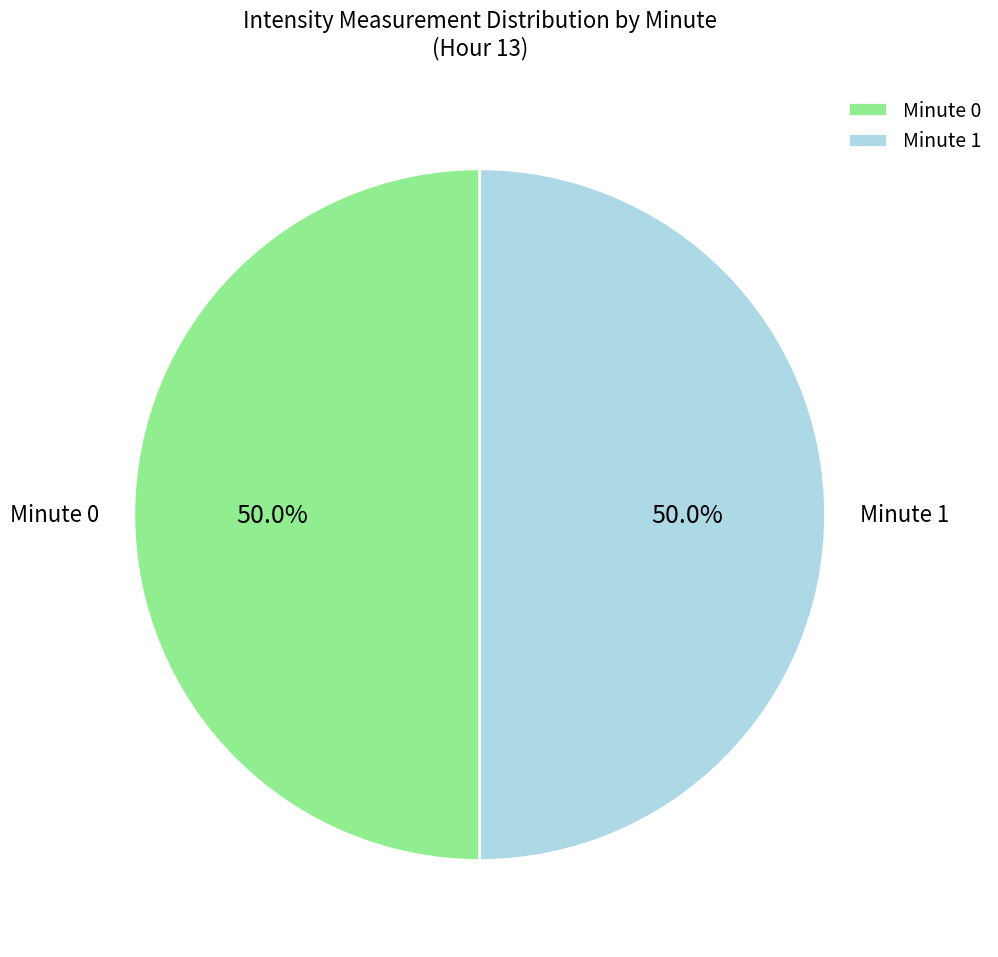

Combined, do Minute 0 and Minute 1 account for over 50%?

Yes